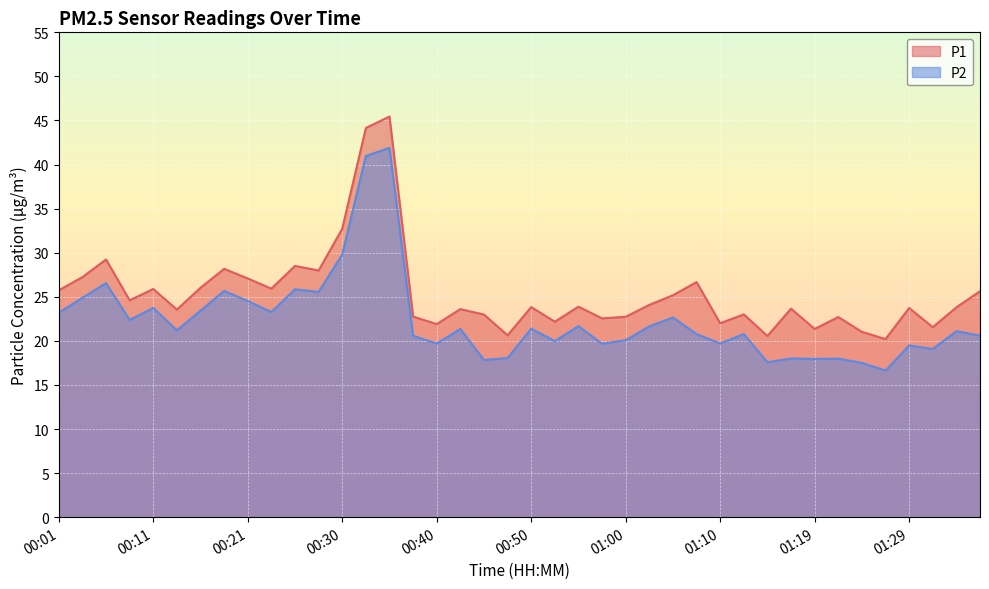

Count the number of data series in this chart.

2